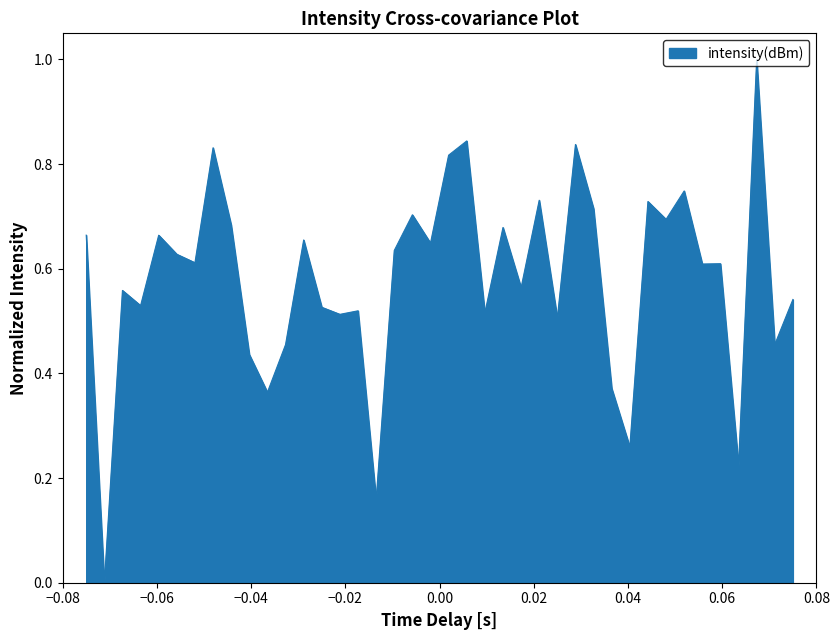

Does the chart display data point markers on the line(s)?

No